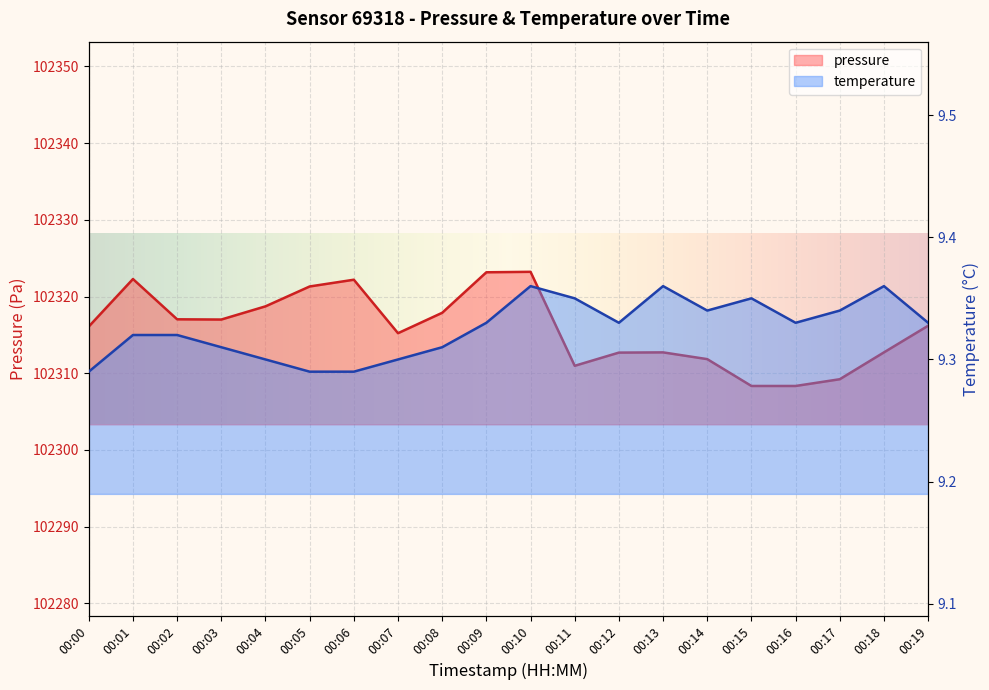

Is the value of temperature at 00:09 greater than the value of pressure at 00:08?

No